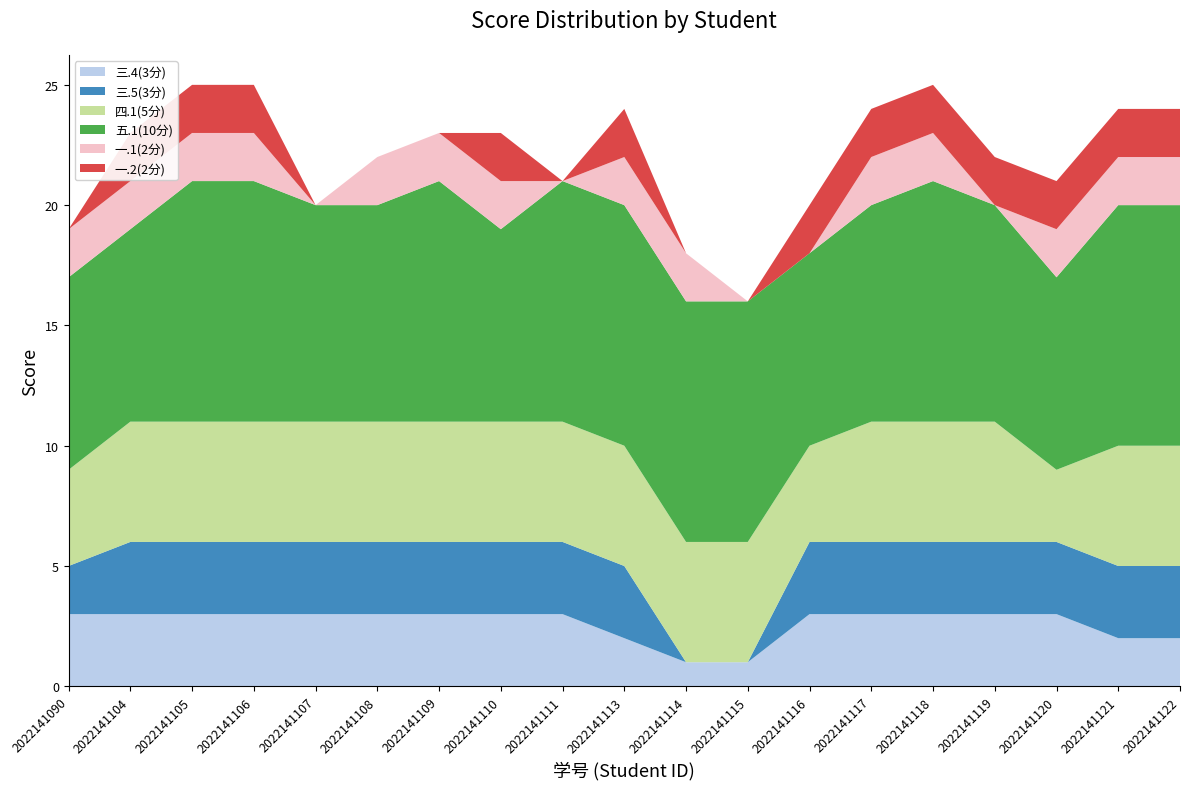

Reading left to right, list all the values displayed in this chart.

三.4(3分): 2022141090=3	2022141104=3	2022141105=3	2022141106=3	2022141107=3	2022141108=3	2022141109=3	2022141110=3	2022141111=3	2022141113=2	2022141114=1	2022141115=1	2022141116=3	2022141117=3	2022141118=3	2022141119=3	2022141120=3	2022141121=2	2022141122=2
三.5(3分): 2022141090=2	2022141104=3	2022141105=3	2022141106=3	2022141107=3	2022141108=3	2022141109=3	2022141110=3	2022141111=3	2022141113=3	2022141114=0	2022141115=0	2022141116=3	2022141117=3	2022141118=3	2022141119=3	2022141120=3	2022141121=3	2022141122=3
四.1(5分): 2022141090=4	2022141104=5	2022141105=5	2022141106=5	2022141107=5	2022141108=5	2022141109=5	2022141110=5	2022141111=5	2022141113=5	2022141114=5	2022141115=5	2022141116=4	2022141117=5	2022141118=5	2022141119=5	2022141120=3	2022141121=5	2022141122=5
五.1(10分): 2022141090=8	2022141104=8	2022141105=10	2022141106=10	2022141107=9	2022141108=9	2022141109=10	2022141110=8	2022141111=10	2022141113=10	2022141114=10	2022141115=10	2022141116=8	2022141117=9	2022141118=10	2022141119=9	2022141120=8	2022141121=10	2022141122=10
一.1(2分): 2022141090=2	2022141104=2	2022141105=2	2022141106=2	2022141107=0	2022141108=2	2022141109=2	2022141110=2	2022141111=0	2022141113=2	2022141114=2	2022141115=0	2022141116=0	2022141117=2	2022141118=2	2022141119=0	2022141120=2	2022141121=2	2022141122=2
一.2(2分): 2022141090=0	2022141104=2	2022141105=2	2022141106=2	2022141107=0	2022141108=0	2022141109=0	2022141110=2	2022141111=0	2022141113=2	2022141114=0	2022141115=0	2022141116=2	2022141117=2	2022141118=2	2022141119=2	2022141120=2	2022141121=2	2022141122=2